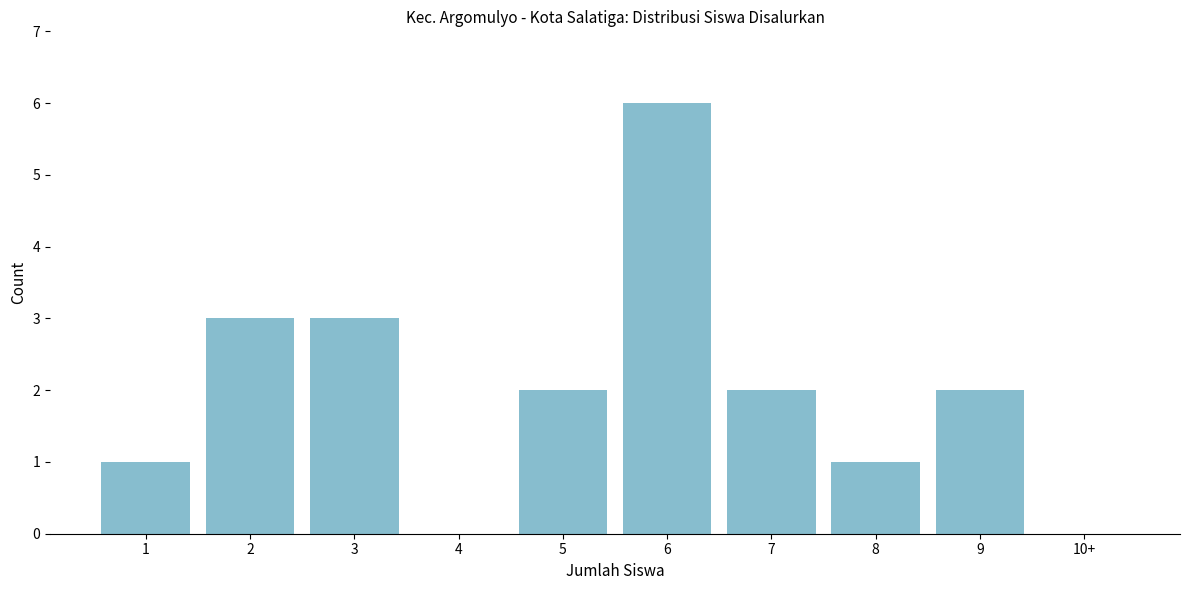

Reading left to right, list all the values displayed in this chart.

1=1	2=3	3=3	4=0	5=2	6=6	7=2	8=1	9=2	10+=0